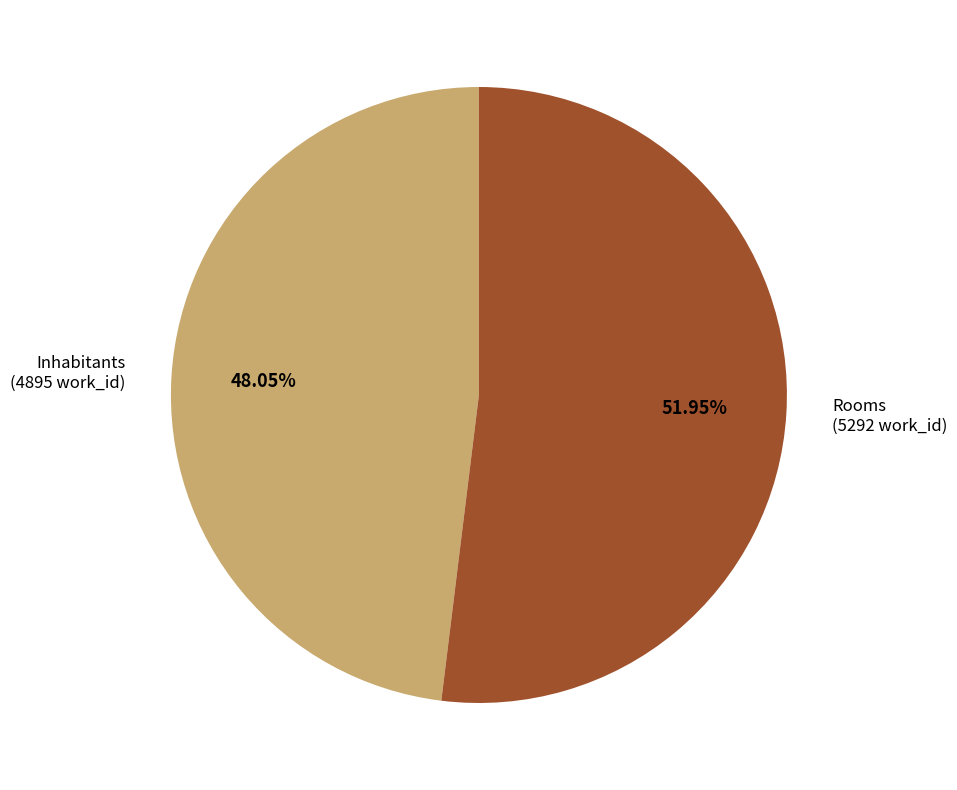

Approximately how many times larger is the value at Rooms compared to Inhabitants?

1.1